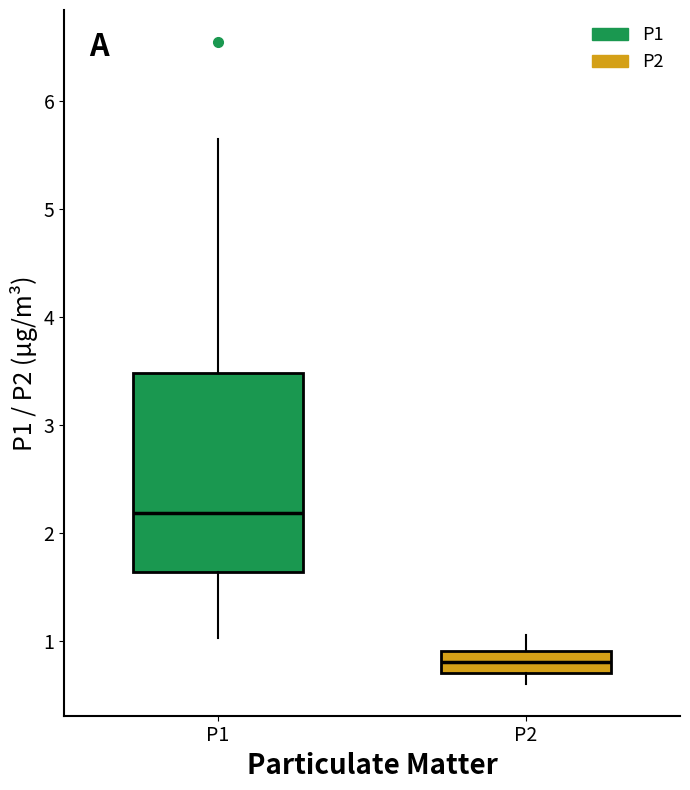

Where is the lower edge of the box for P2 on the y-axis? The values are not printed on the chart, so give them approximately, as read against the axis.

0.7